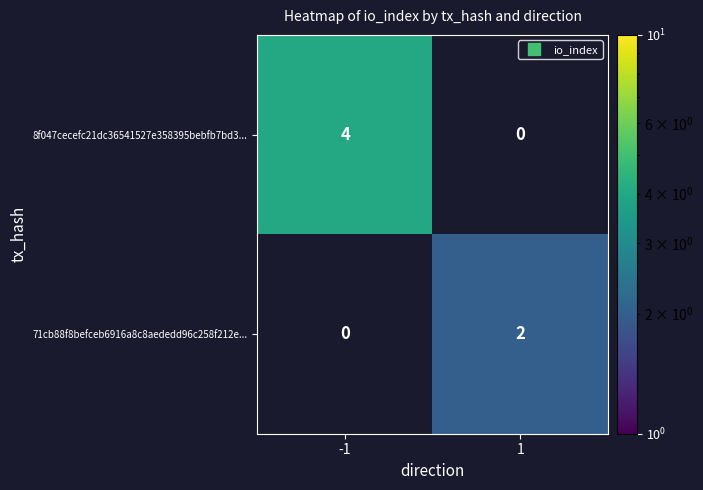

Which category has the highest value in the 8f047cecefc21dc36541527e358395bebfb7bd3... series?

-1